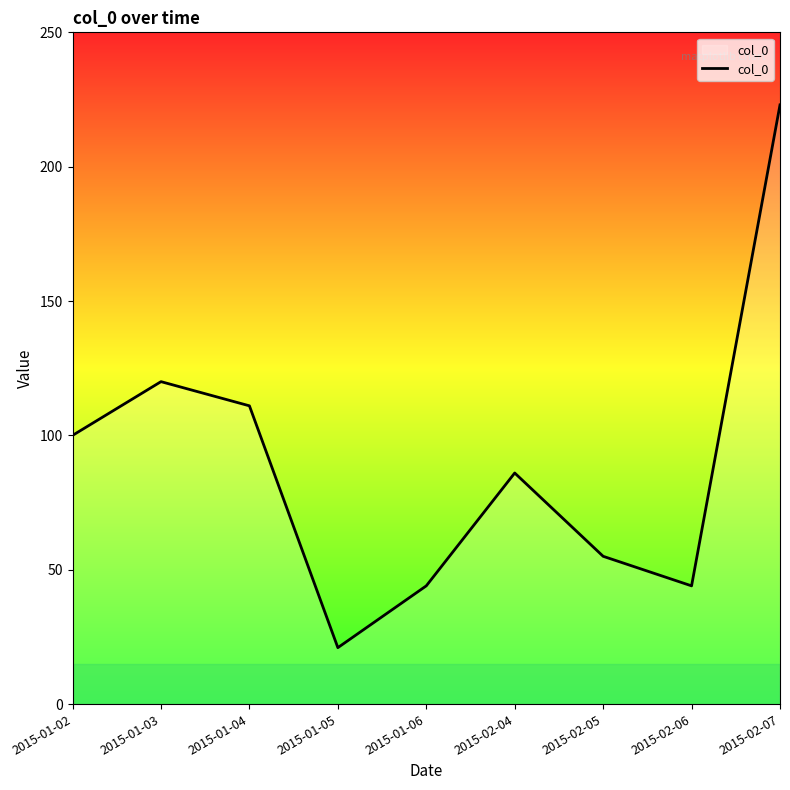

What position from the left is 2015-02-06?

8